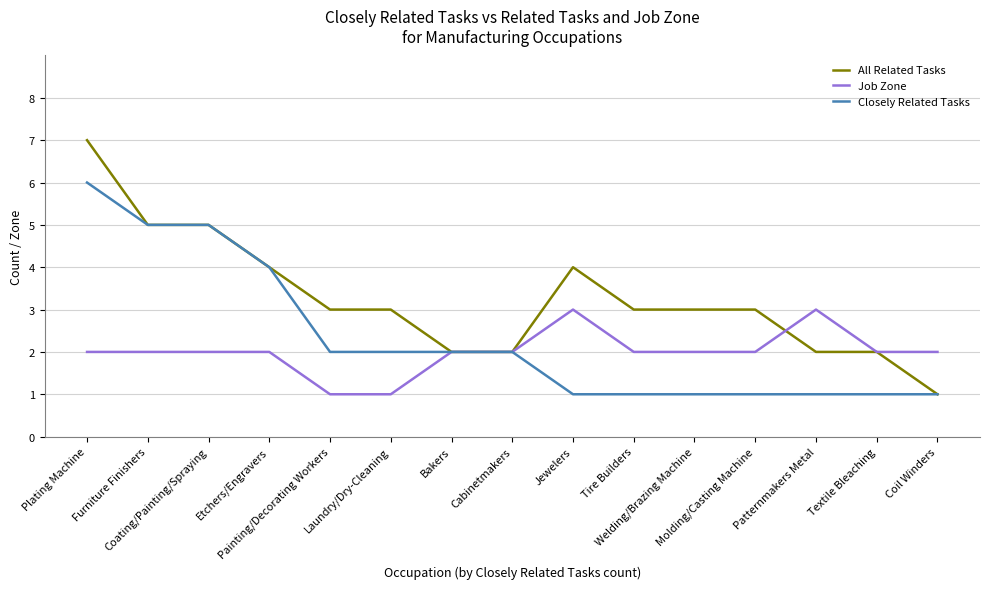

List the series in order of their peak value, highest first.

All Related Tasks, Closely Related Tasks, Job Zone